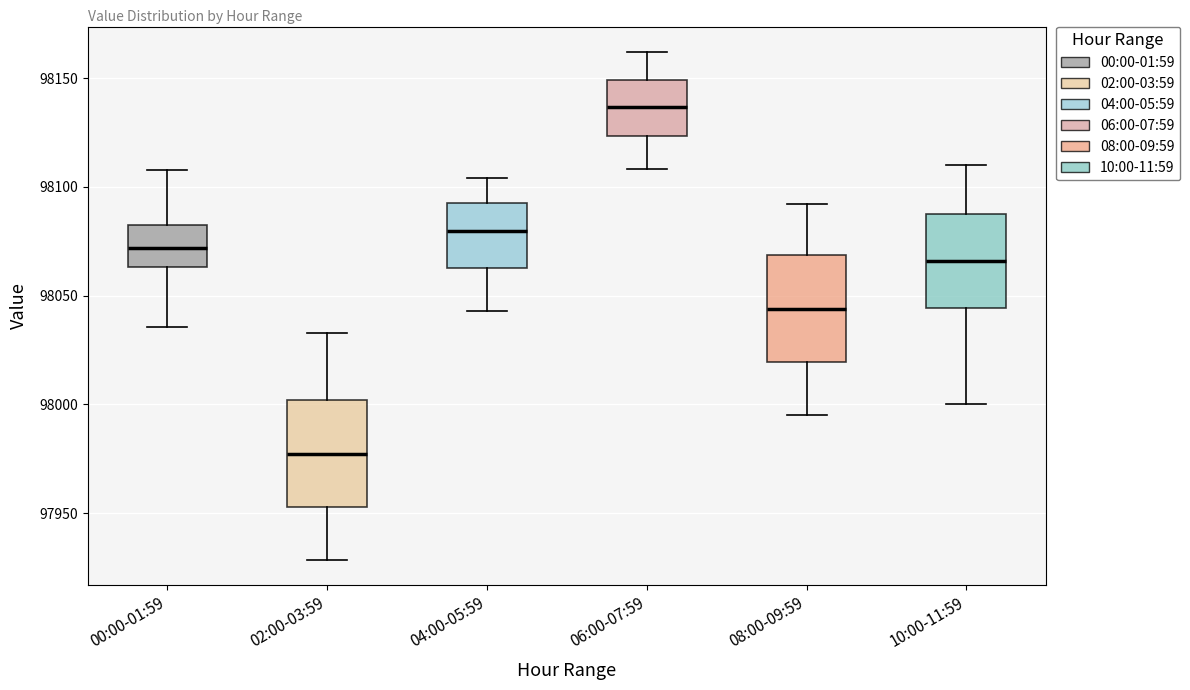

Reading left to right, transcribe this box plot: for each box, give where its median line is, the range the box spans, and where its two whiskers end, as read against the y-axis. The values are not printed on the chart, so give them approximately, as read against the axis.

00:00-01:59: median 98070, box 98065 to 98080, whiskers 98035 to 98110
02:00-03:59: median 97975, box 97955 to 98000, whiskers 97930 to 98035
04:00-05:59: median 98080, box 98065 to 98095, whiskers 98045 to 98105
06:00-07:59: median 98135, box 98125 to 98150, whiskers 98110 to 98160
08:00-09:59: median 98045, box 98020 to 98070, whiskers 97995 to 98090
10:00-11:59: median 98065, box 98045 to 98090, whiskers 98000 to 98110